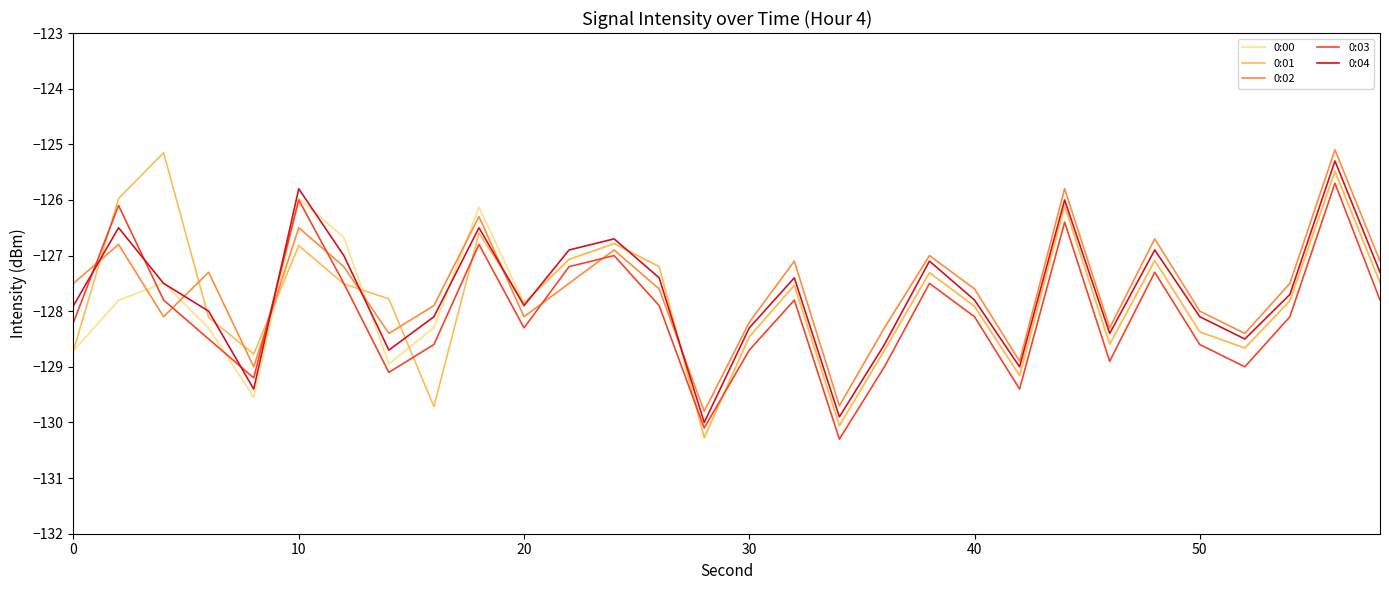

Which series ends up on top after the final intersection of 0:03 and 0:04?

0:04